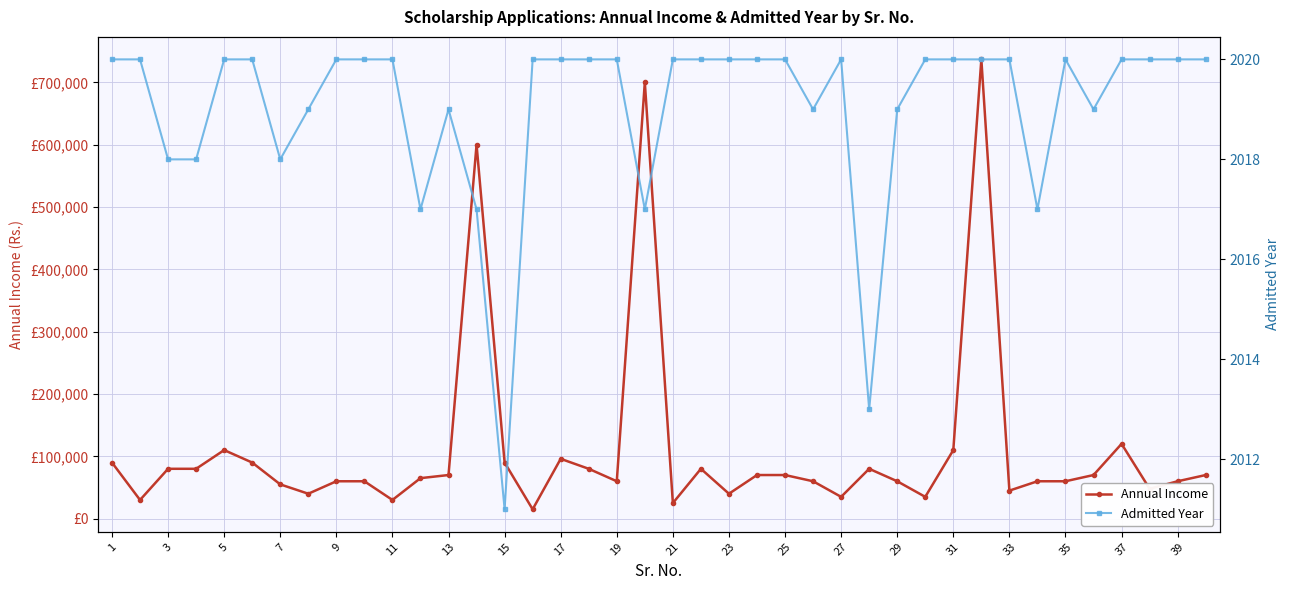

How many series are shown in this chart?

2